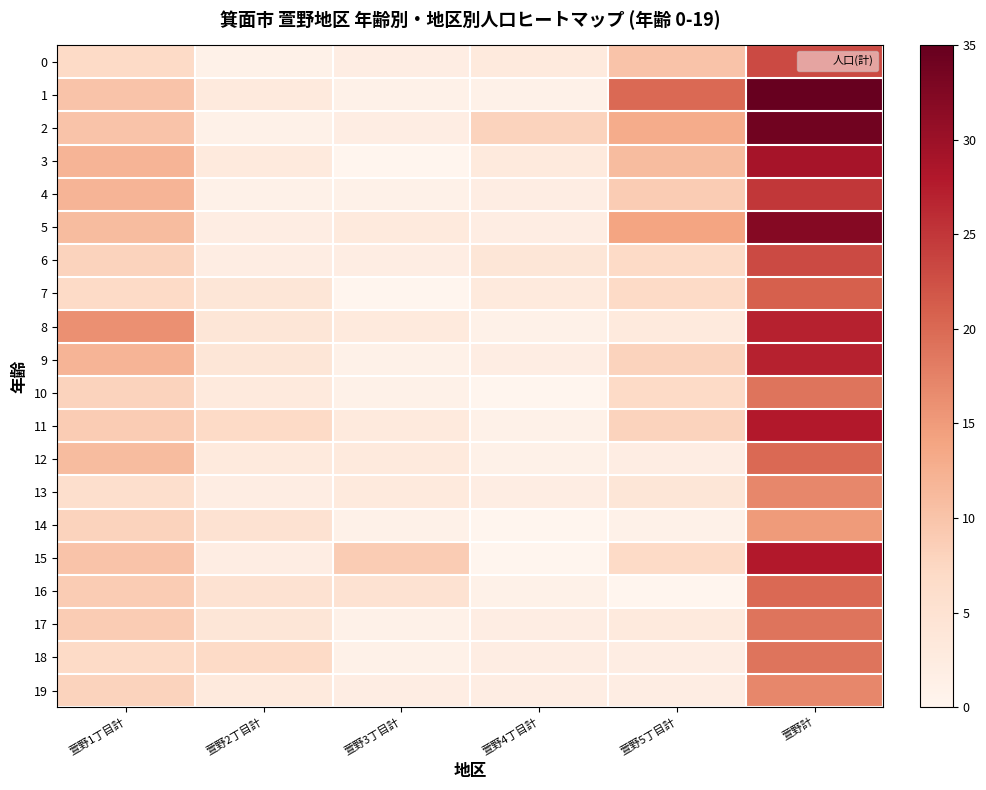

Between 萱野3丁目計 and 萱野計, which is larger?

萱野計